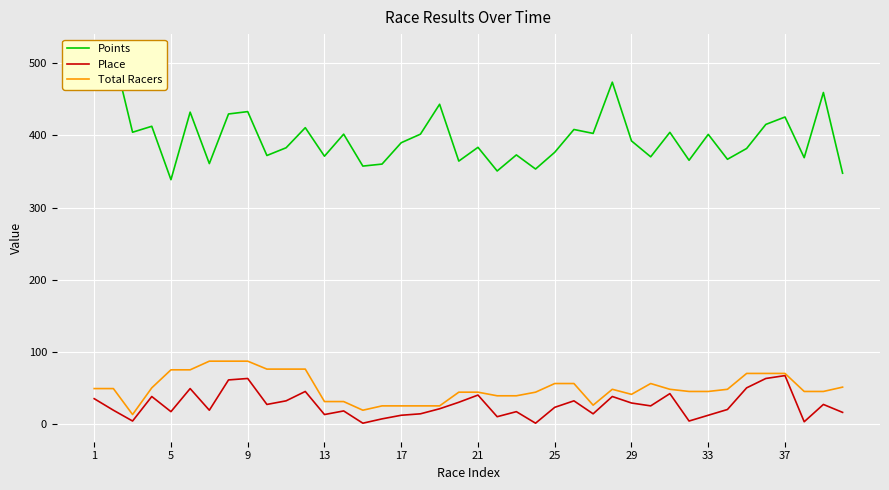

What is the highest value of the Place series?

67